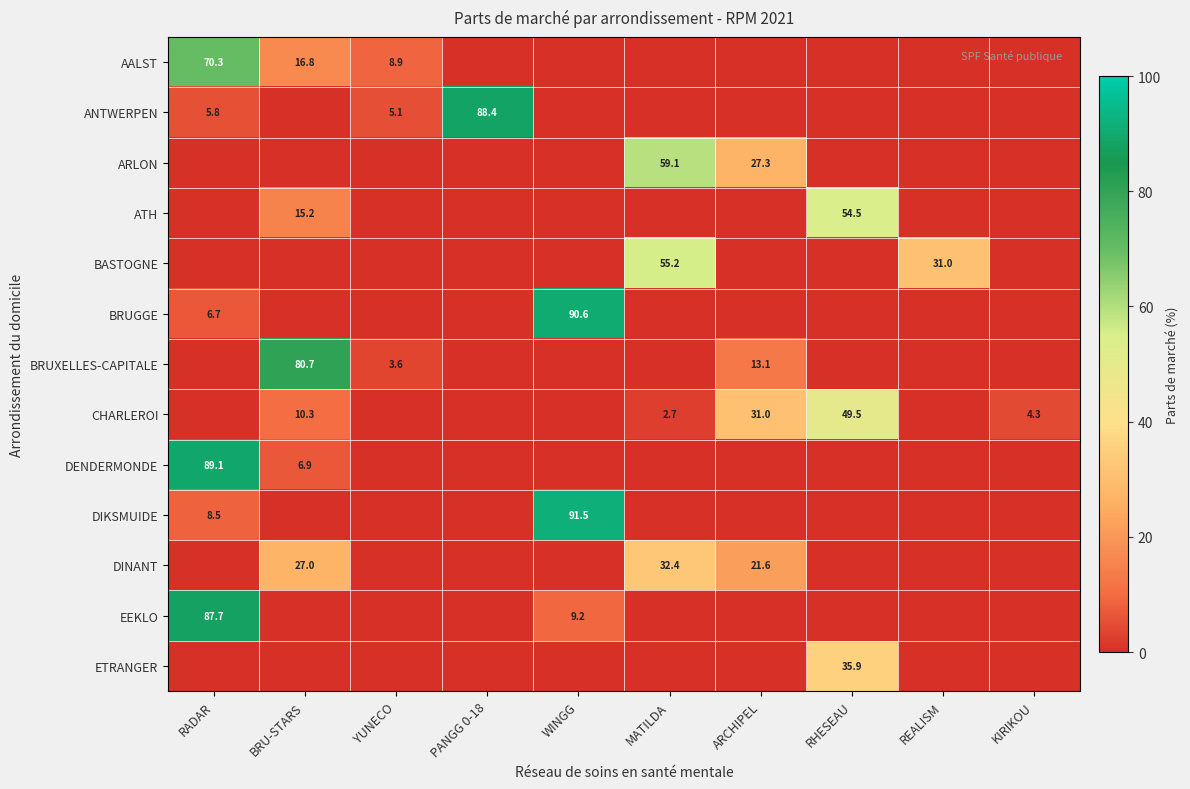

Is the value of BASTOGNE at MATILDA greater than the value of DIKSMUIDE at WINGG?

No